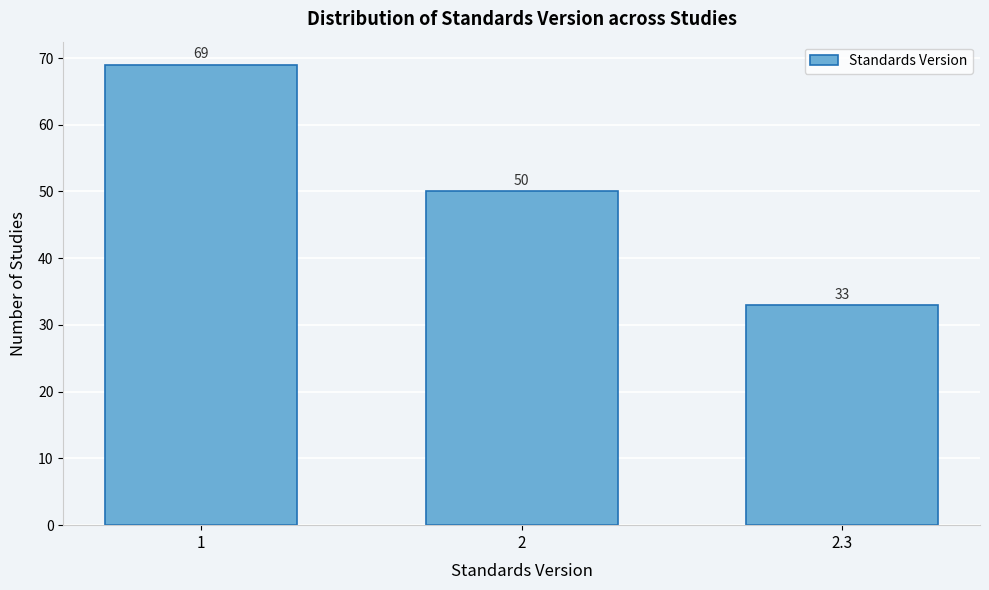

Reading left to right, transcribe all the data shown in this chart.

1=69	2=50	2.3=33